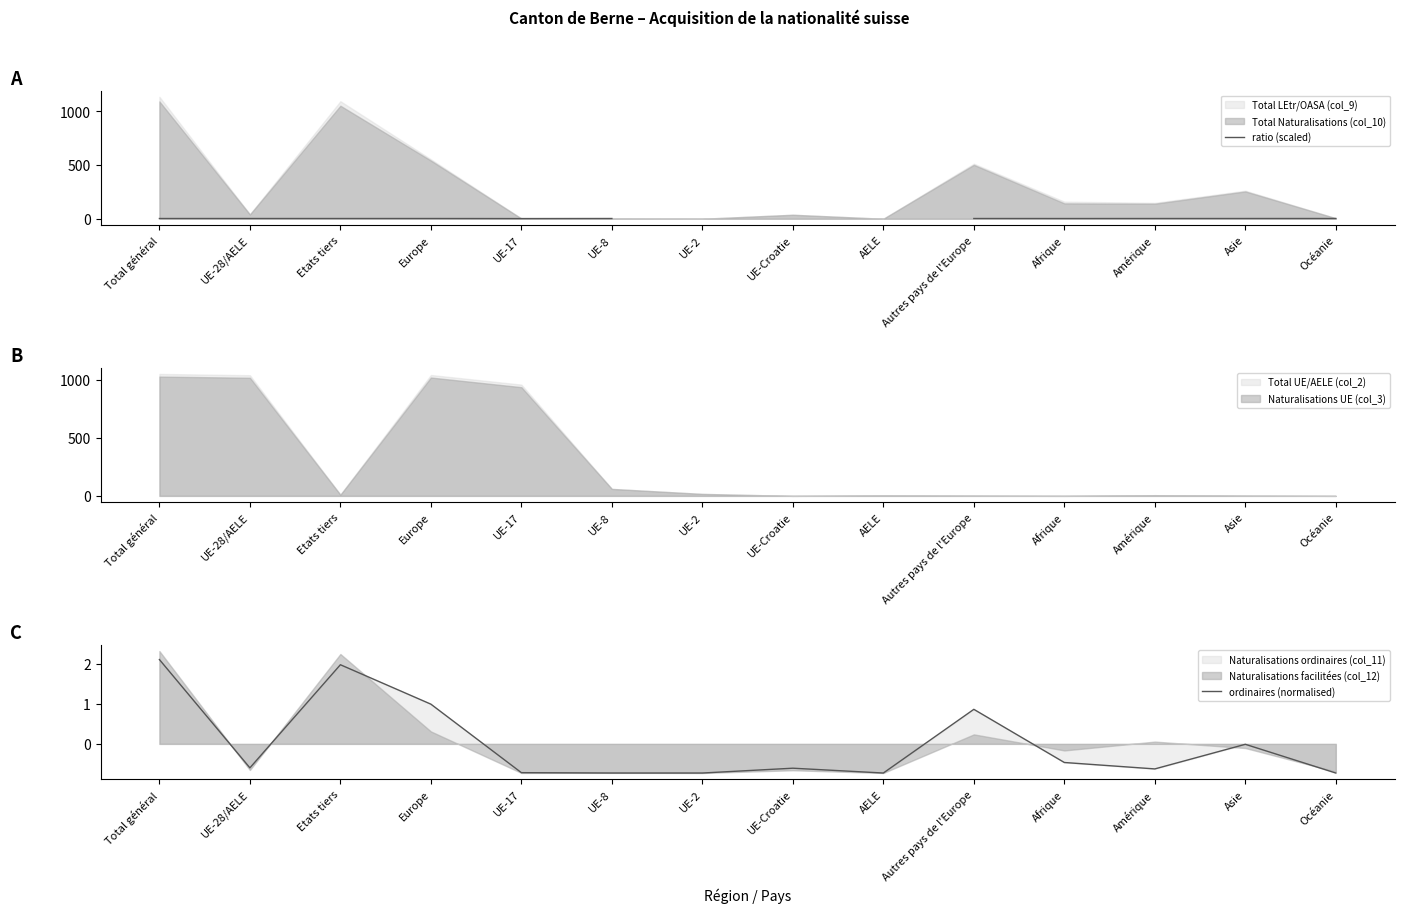

How many lines are shown in the chart?

2